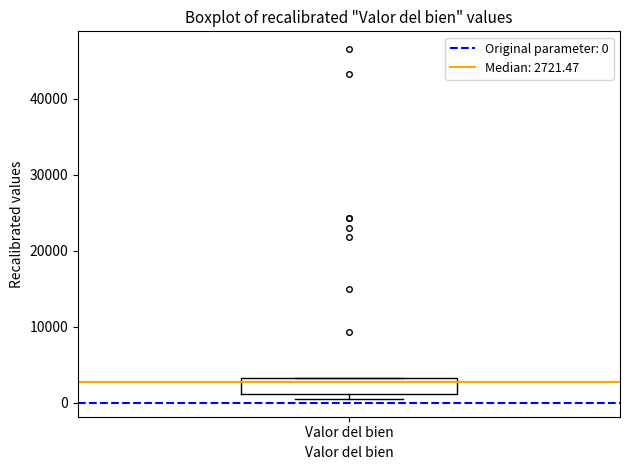

Where is the lower edge of the box for Valor del bien on the y-axis? The values are not printed on the chart, so give them approximately, as read against the axis.

1000